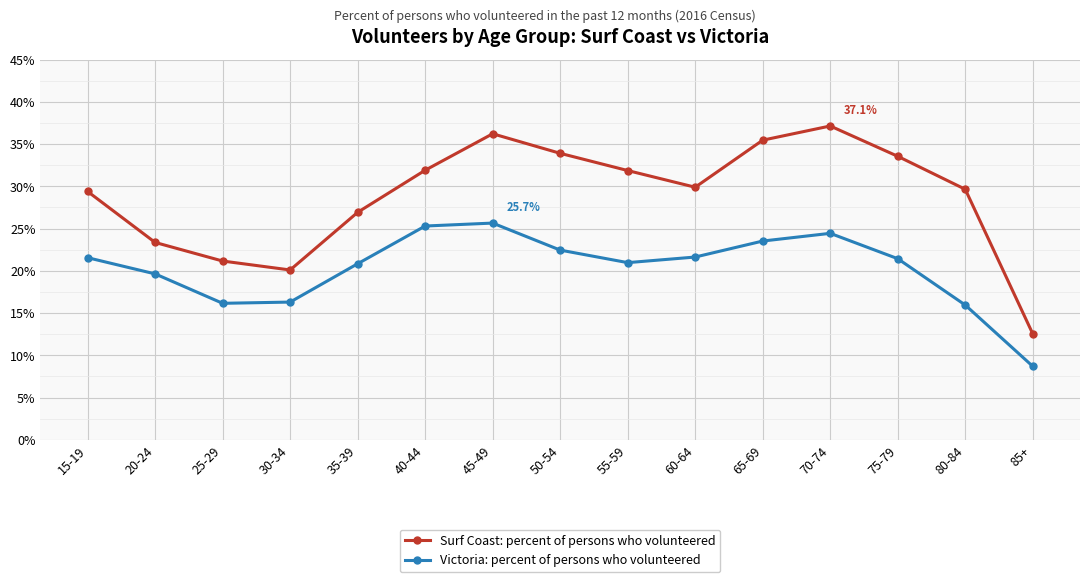

What is the approximate value of Surf Coast: percent of persons who volunteered at 55-59?

31.9